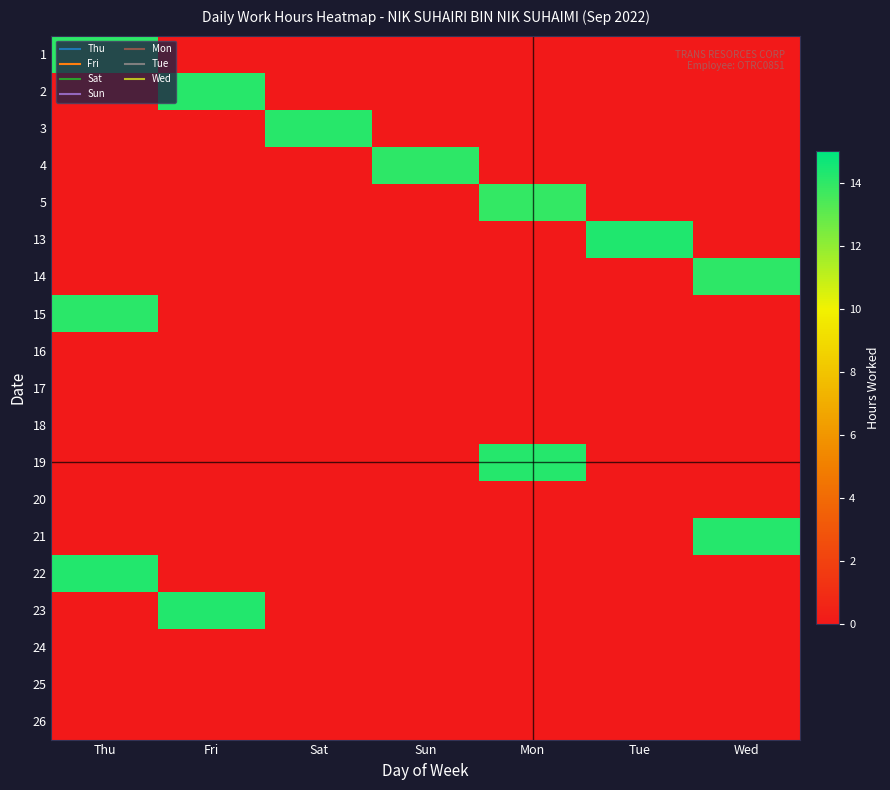

Which has a higher value, Thu or Fri?

Thu